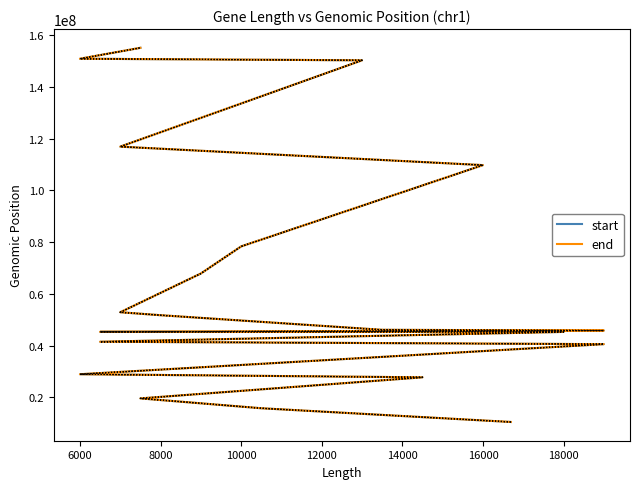

True or false: start has more than 2 points higher than both neighbors.

False